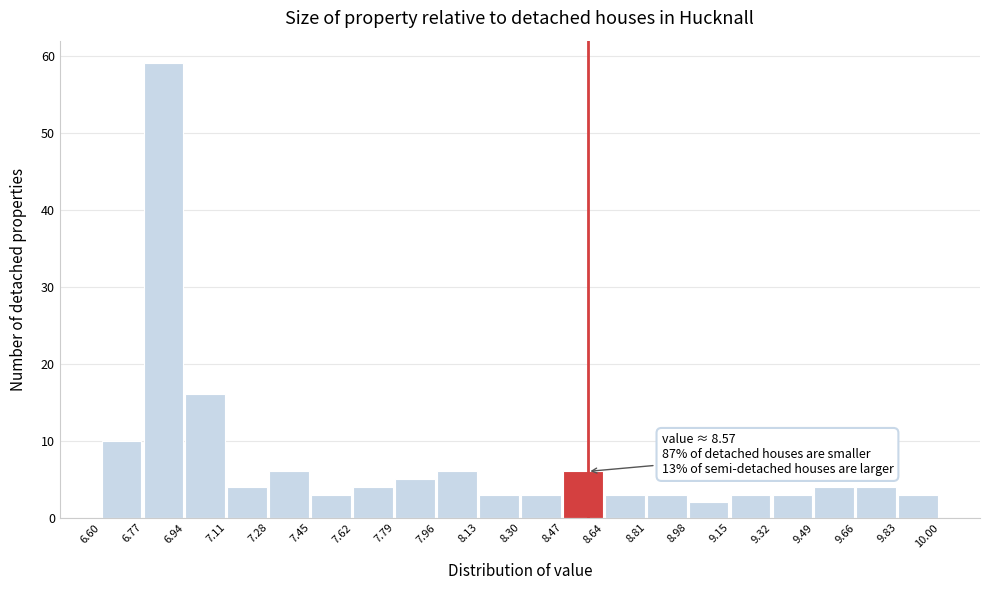

Which range on the x-axis has the tallest bar?

6.77 to 6.94